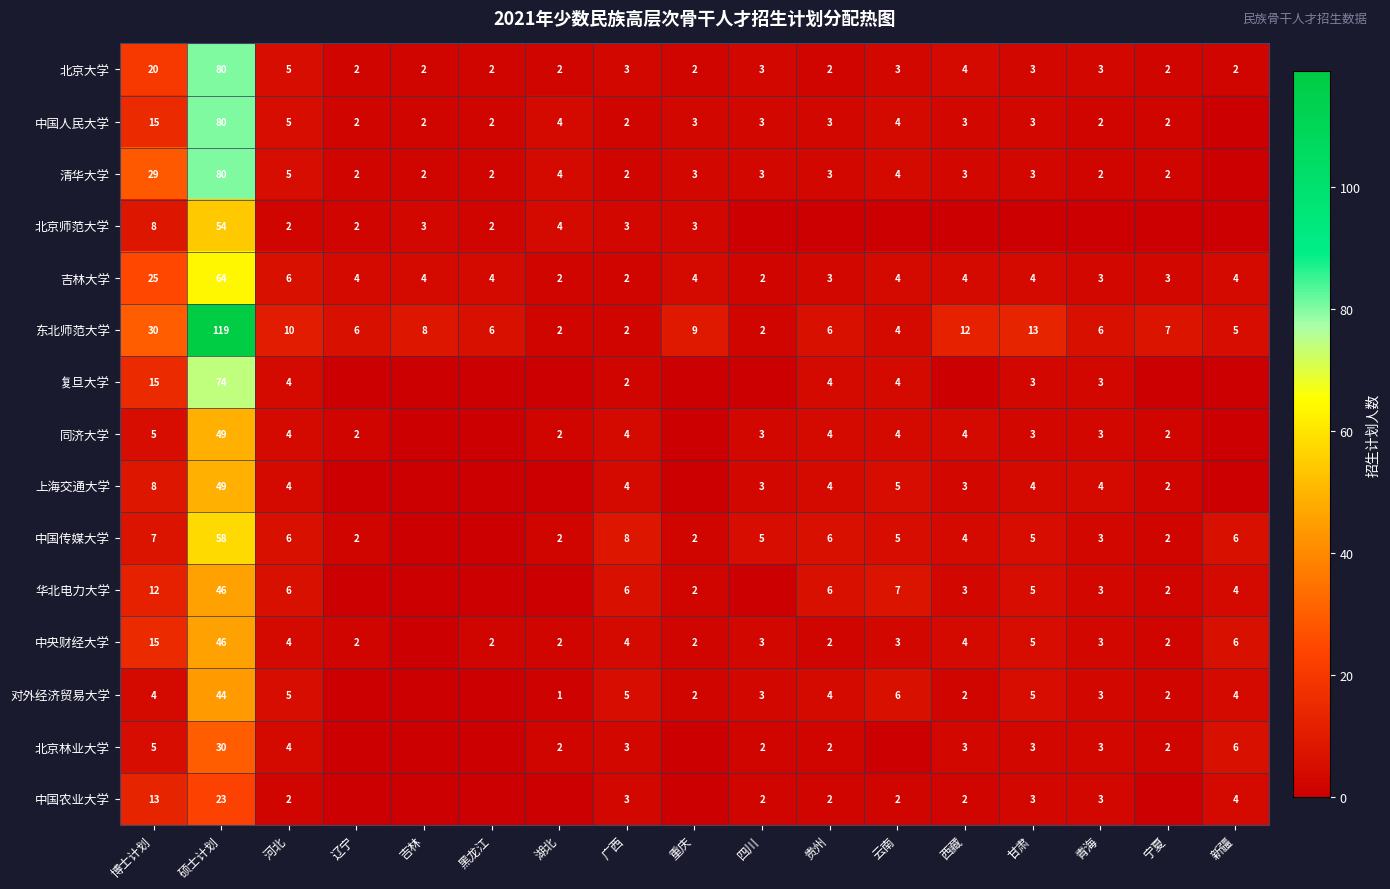

Is the value of 对外经济贸易大学 at 甘肃 greater than the value of 中国传媒大学 at 广西?

No